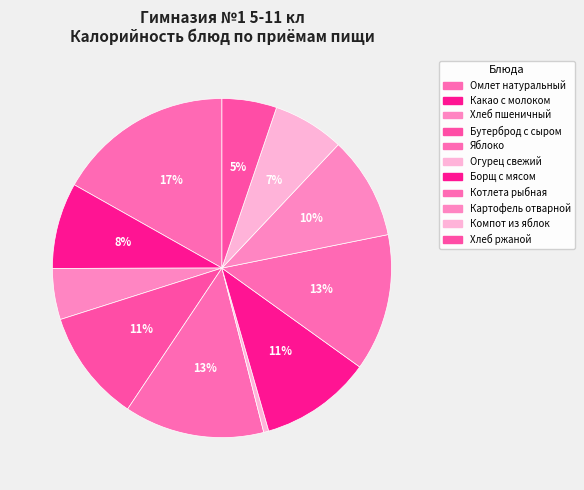

Is there any slice that represents more than half of the pie?

No